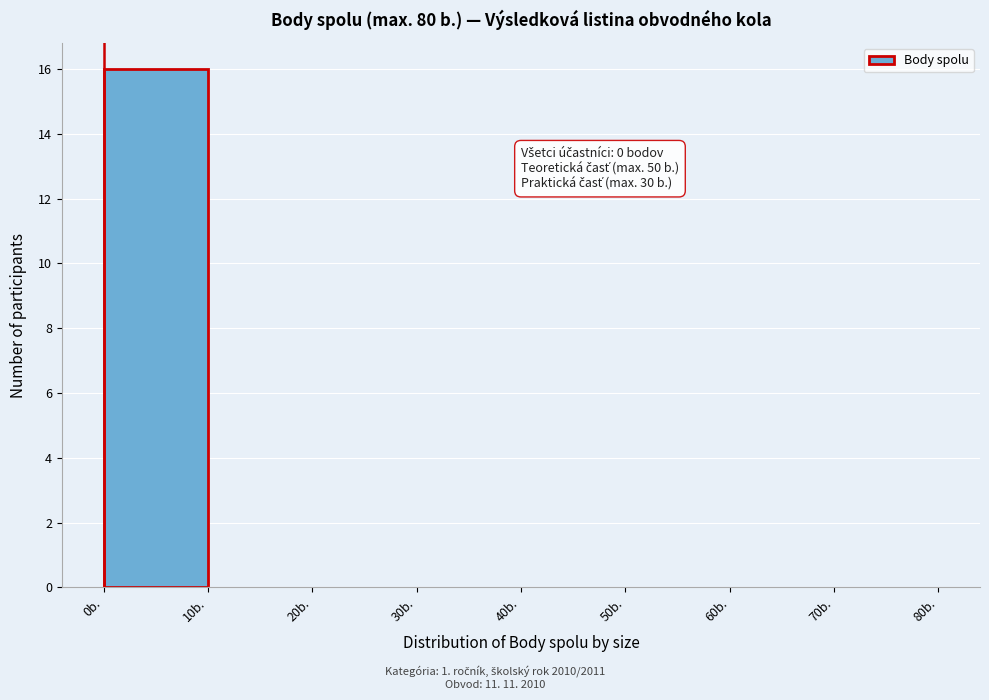

Over which range of the x-axis is the bar tallest?

0 to 10